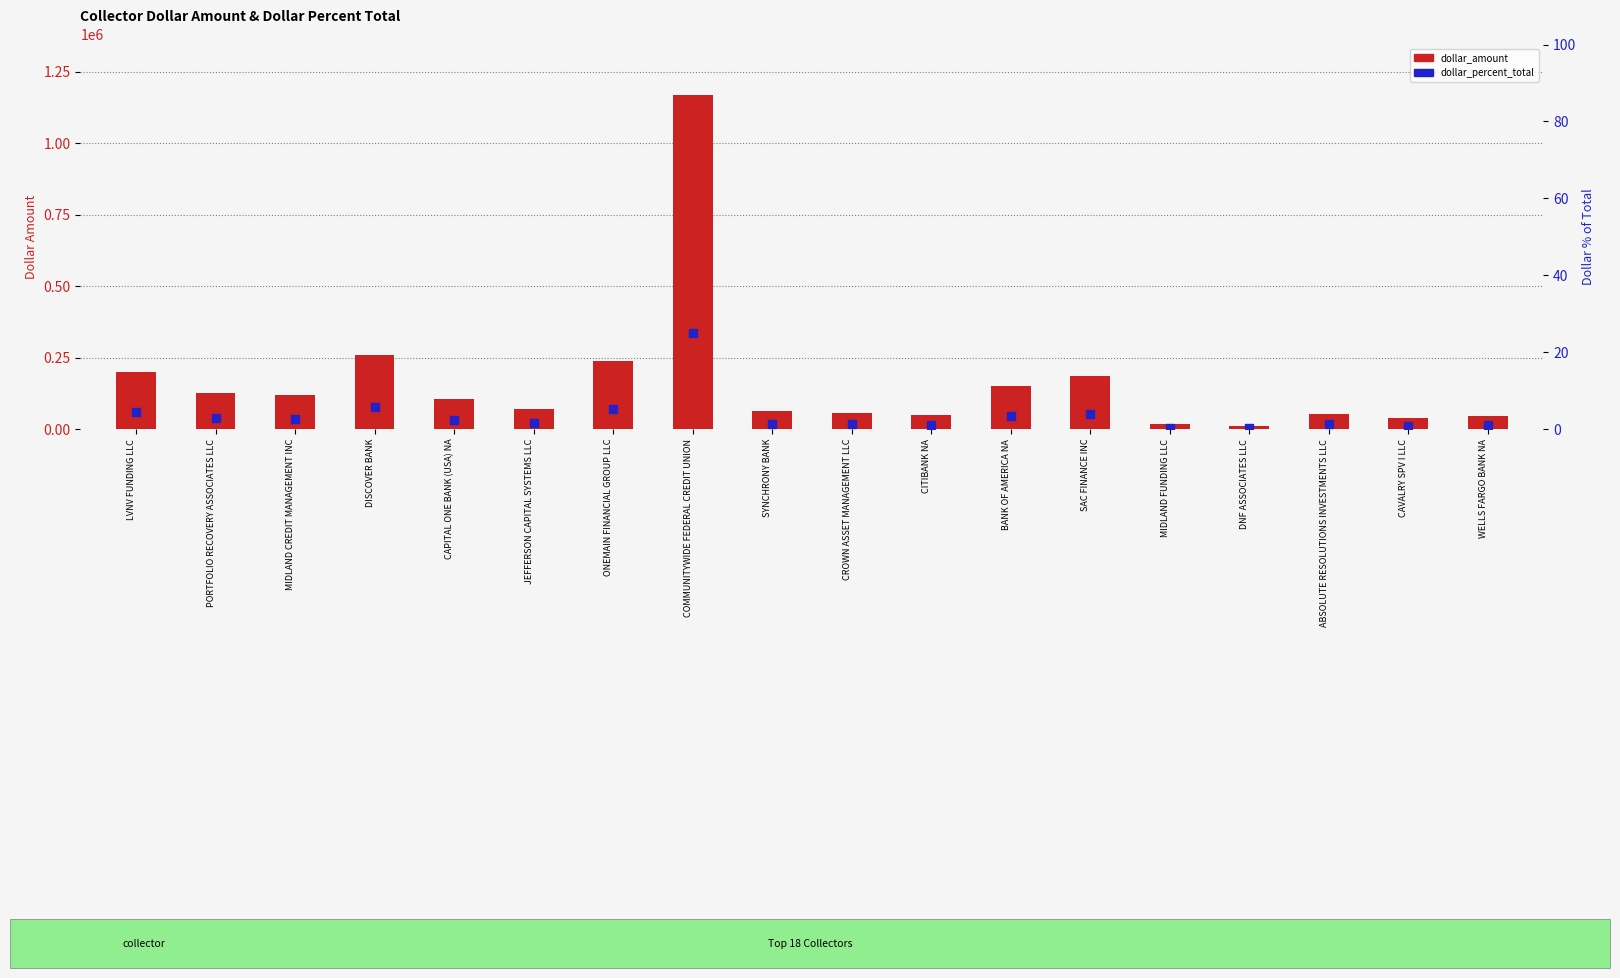

At how many categories does at least one series exceed 1035419?

1